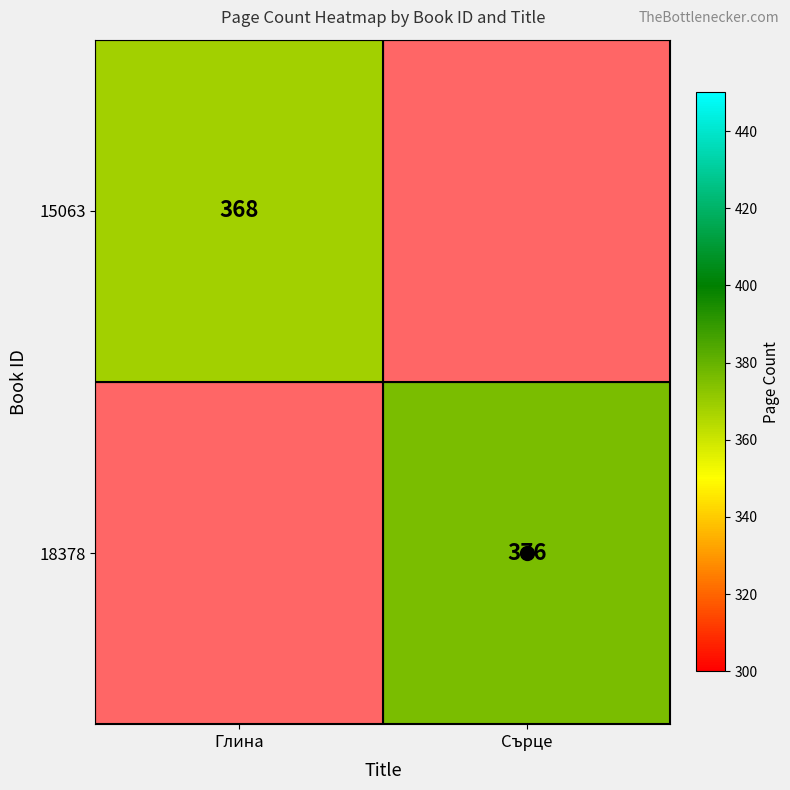

Is it true that 18378 equals 173 at Сърце?

False